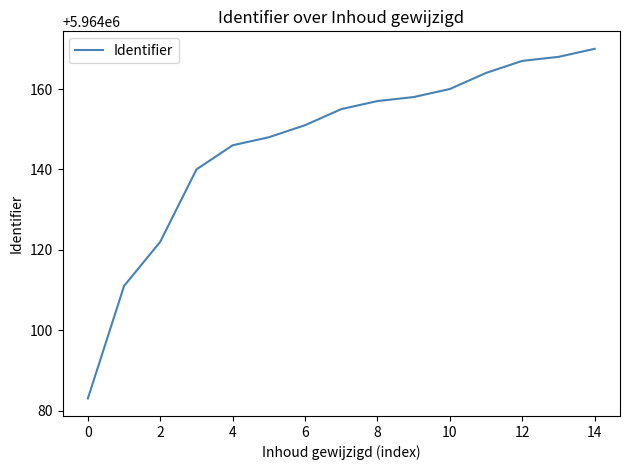

What is the difference between the maximum and minimum values?

87